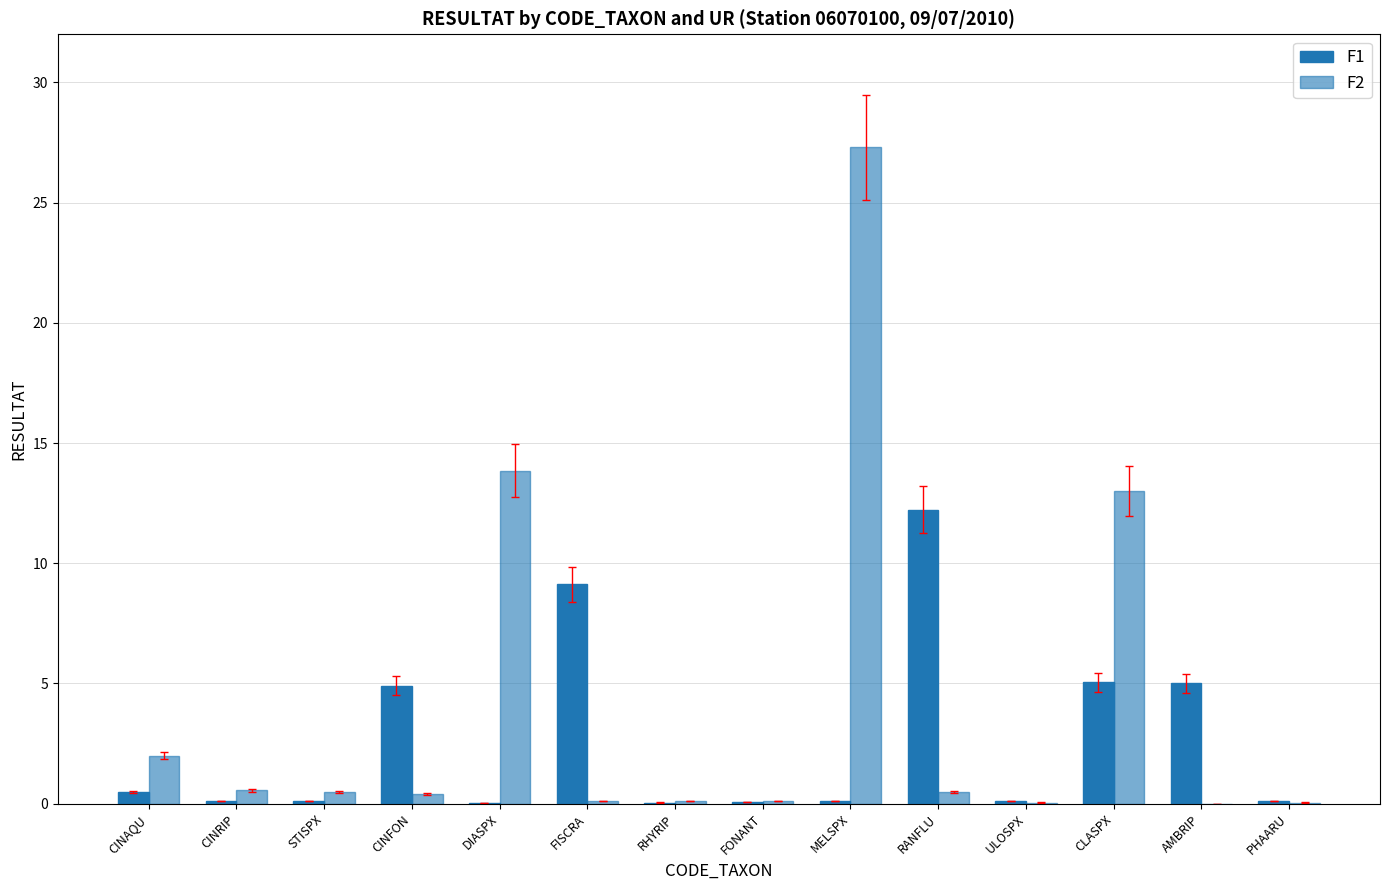

What is the label of the 9th bar from the right?

FISCRA